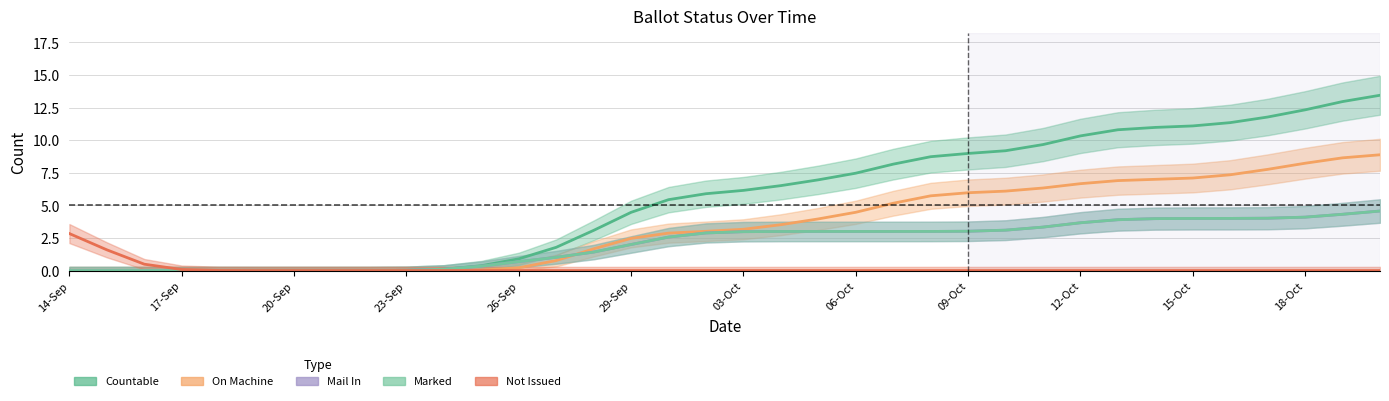

True or false: MARKED and MAIL_IN cross at least once.

False